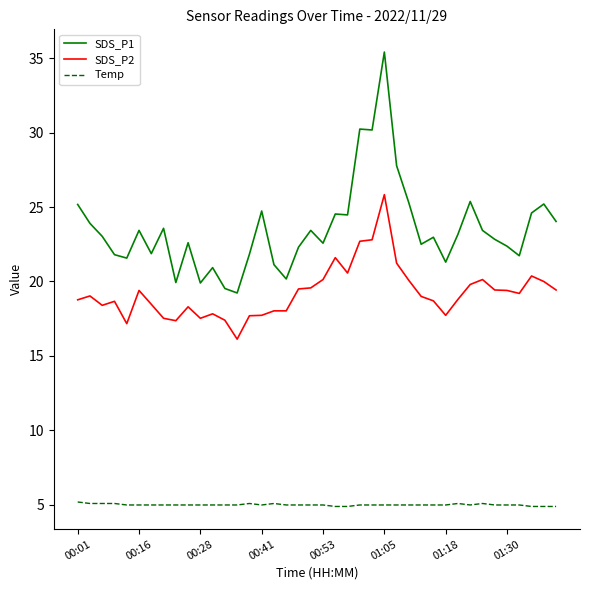

True or false: Temp and SDS_P1 cross at least once.

False